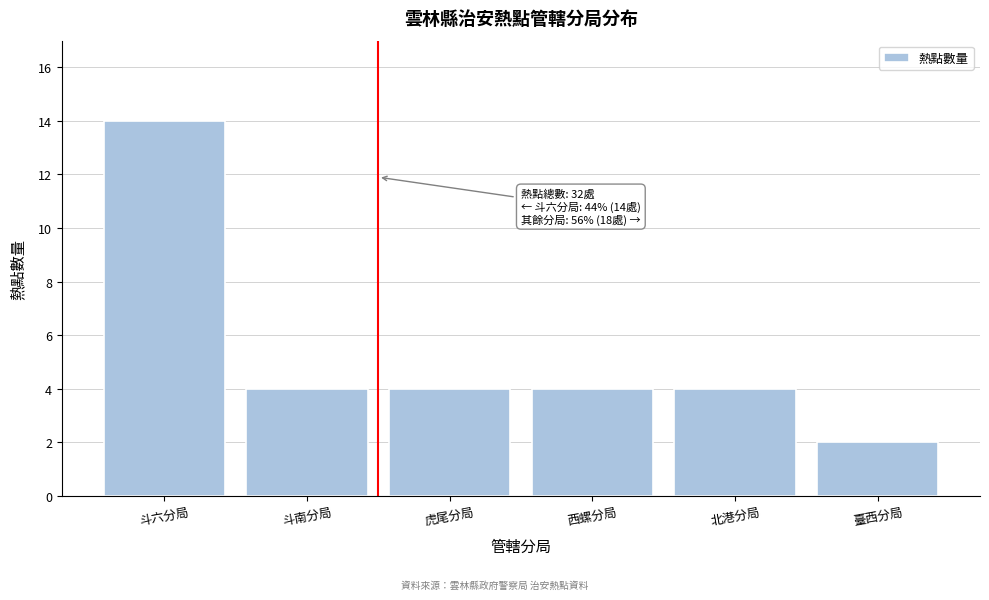

Reading left to right, transcribe all the data shown in this chart.

14	4	4	4	4	2